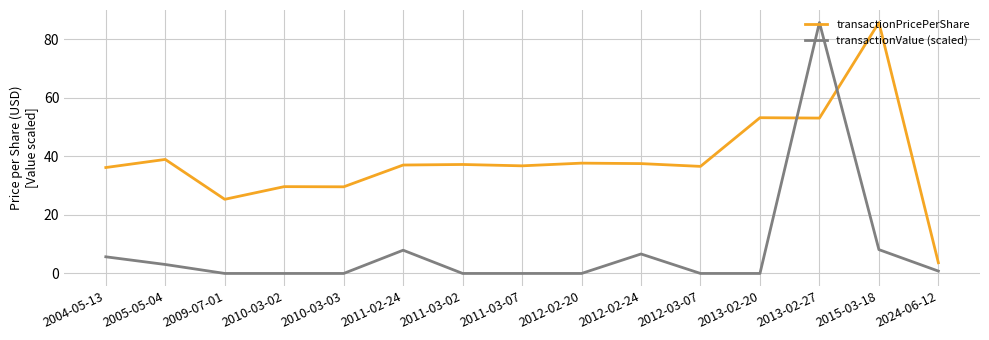

The transactionPricePerShare series shows 3.7 at 2024-06-12. True or false?

True